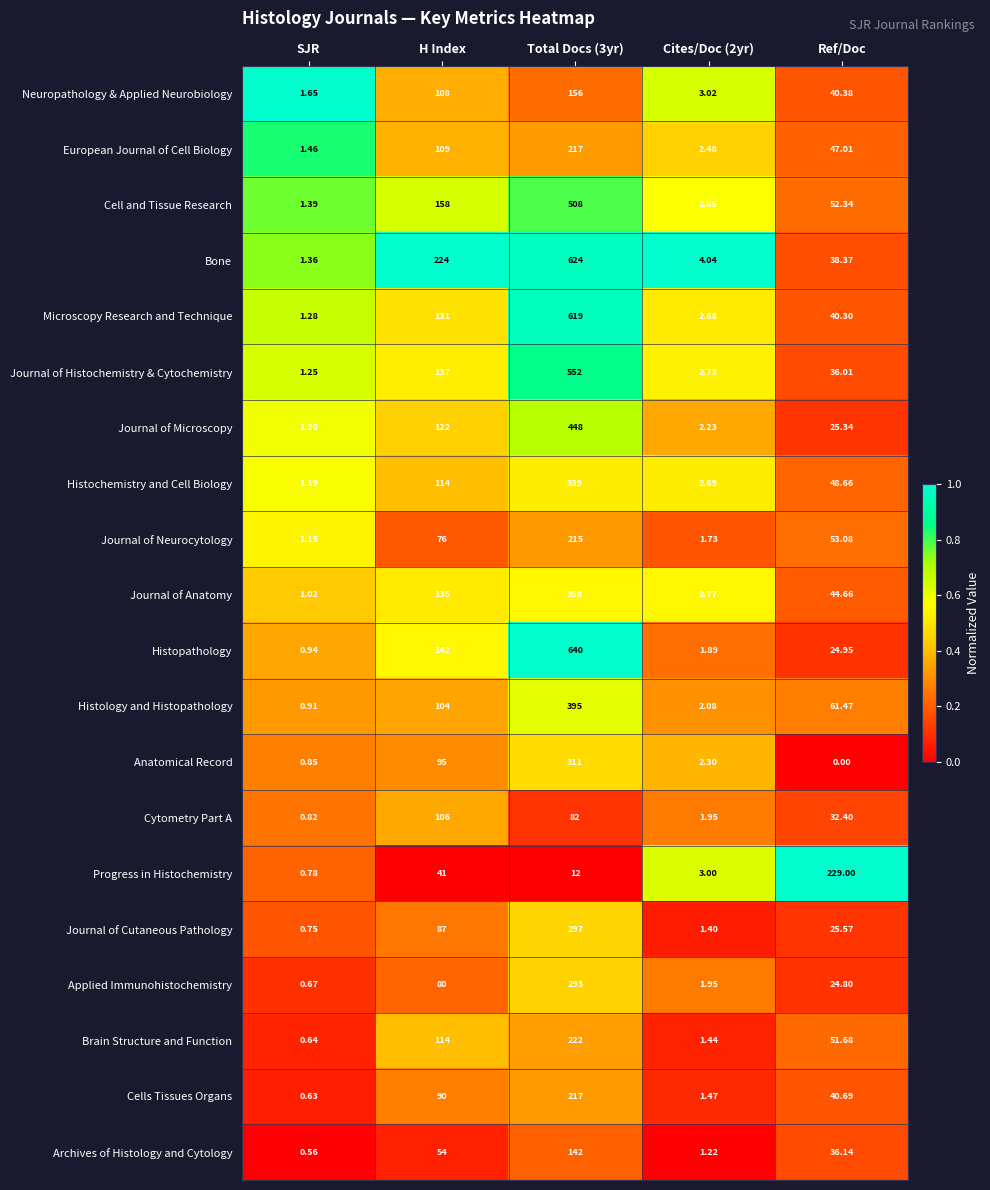

Where does the European Journal of Cell Biology series first go above 47?

H Index